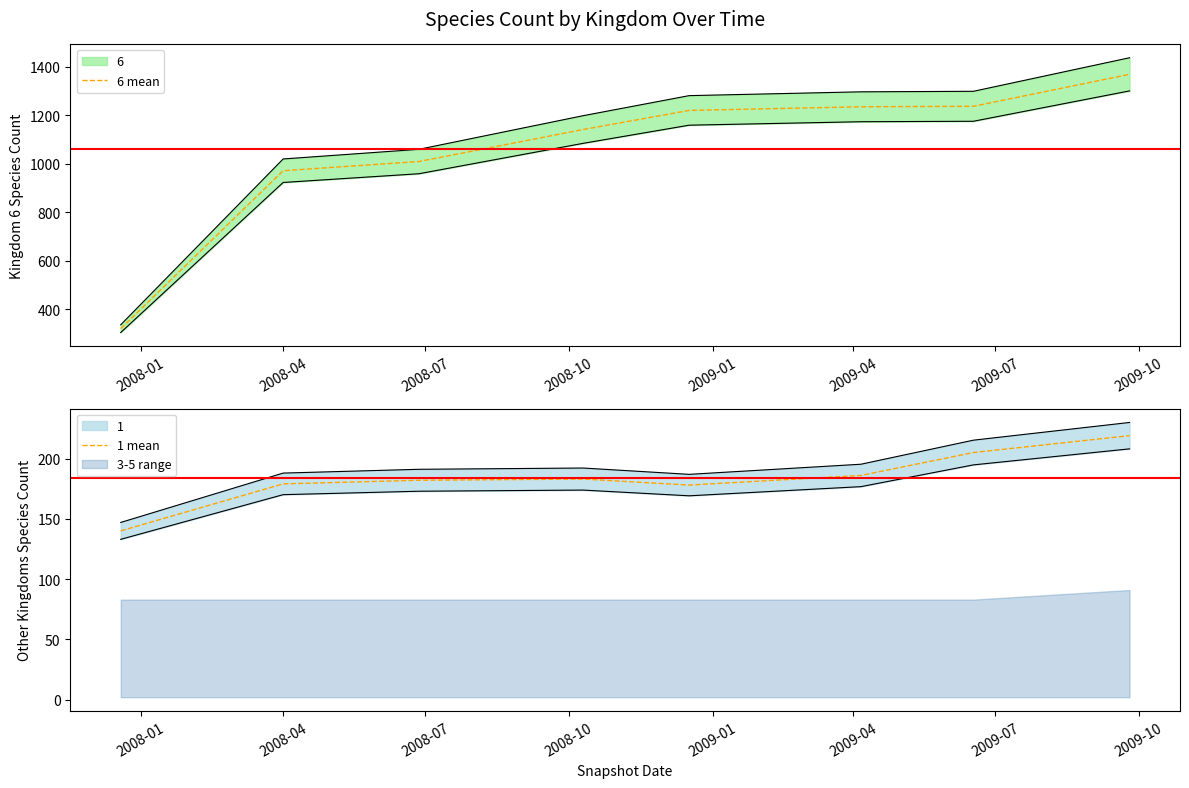

What is the average value of the 1 mean series?

184